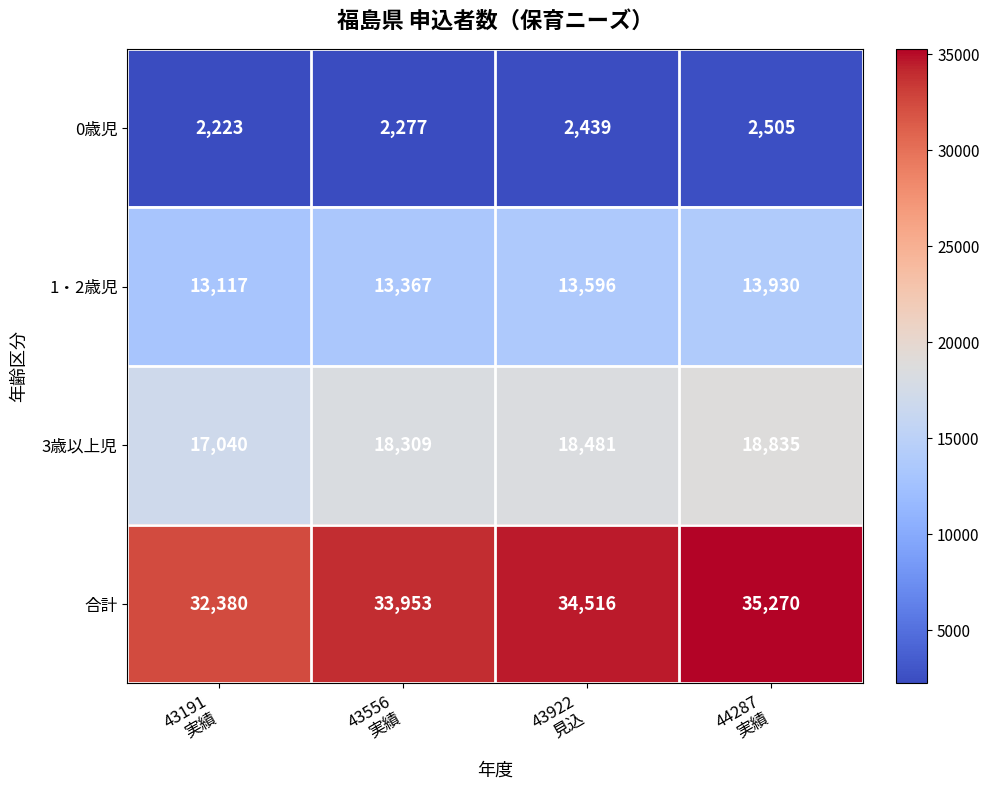

What is the maximum value shown in the chart?

35270